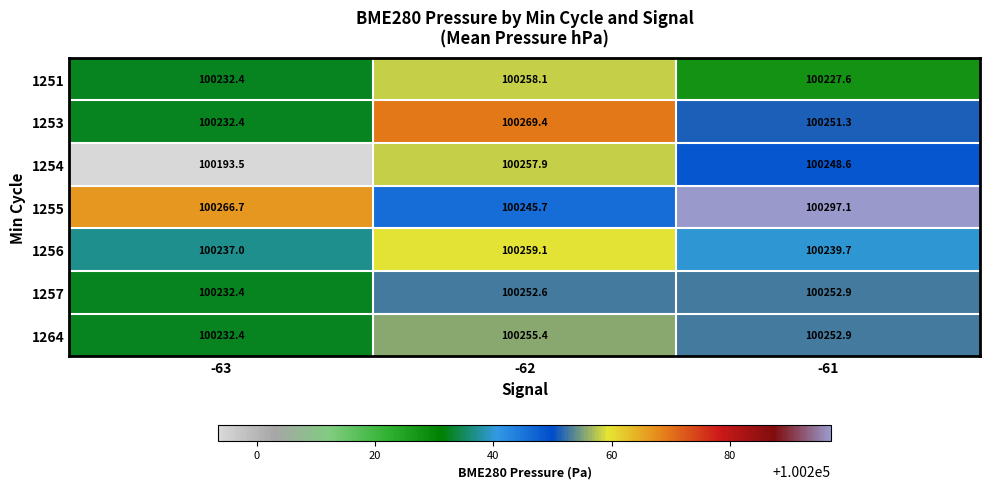

Reading left to right, list all the values displayed in this chart.

1251: 100232.4	100258.1	100227.6
1253: 100232.4	100269.4	100251.3
1254: 100193.5	100257.9	100248.6
1255: 100266.7	100245.7	100297.1
1256: 100237.0	100259.1	100239.7
1257: 100232.4	100252.6	100252.9
1264: 100232.4	100255.4	100252.9